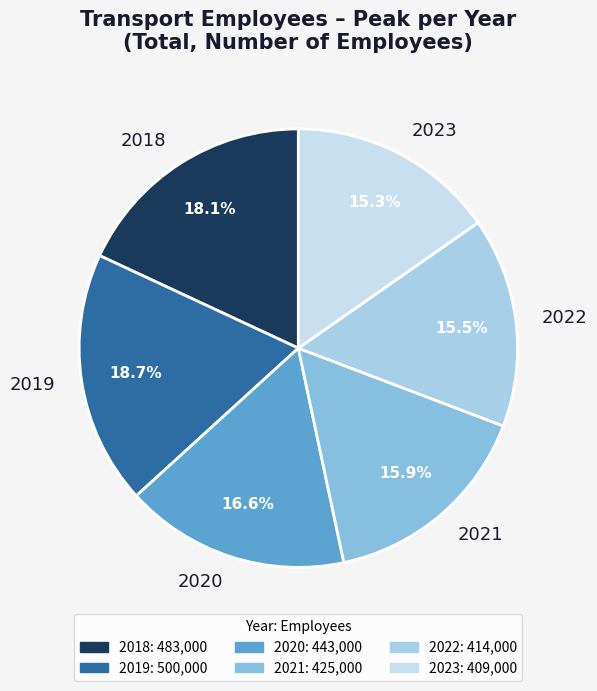

Count the number of slices in the pie.

6